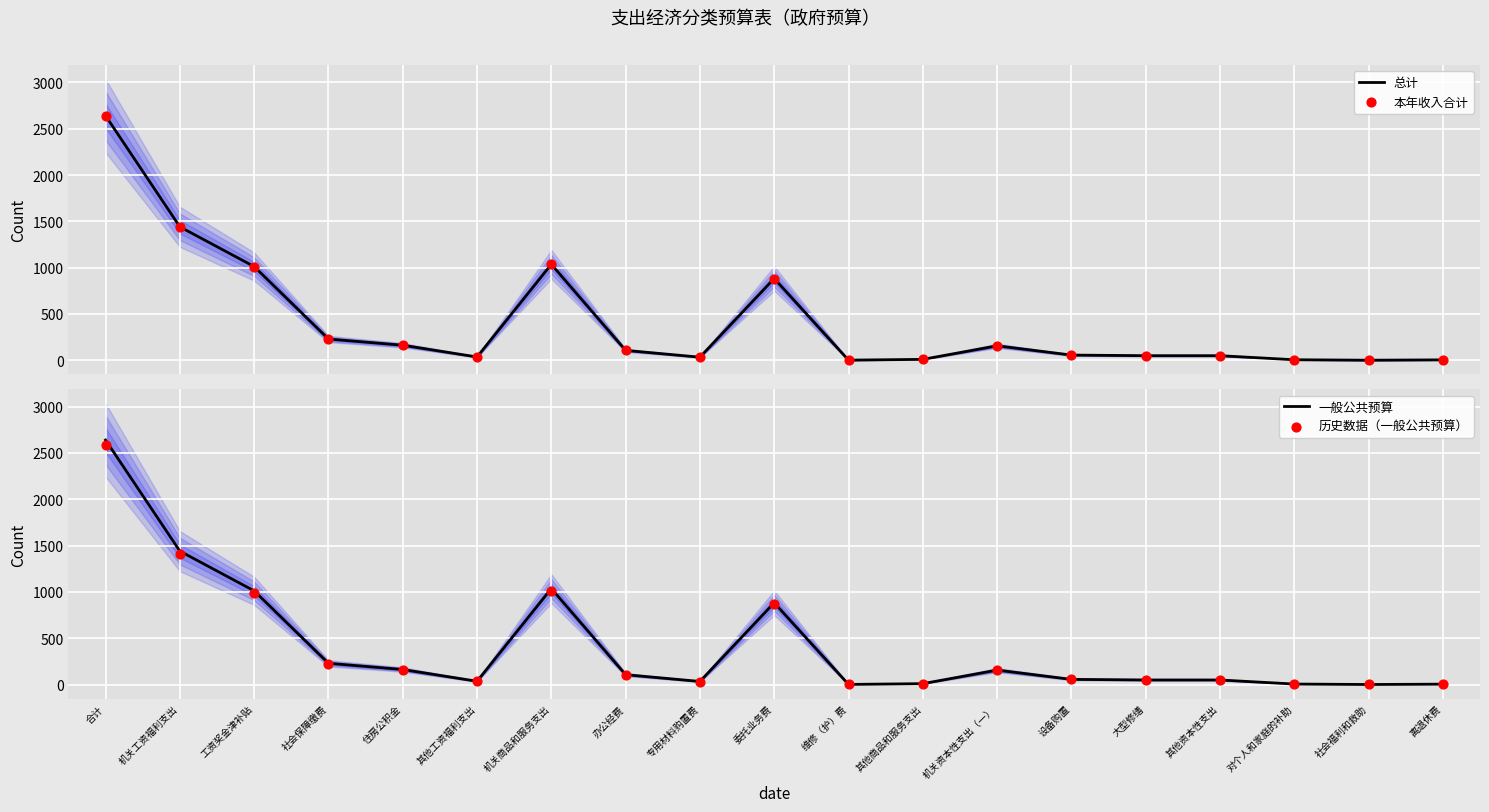

Which series reaches the maximum Y coordinate?

总计